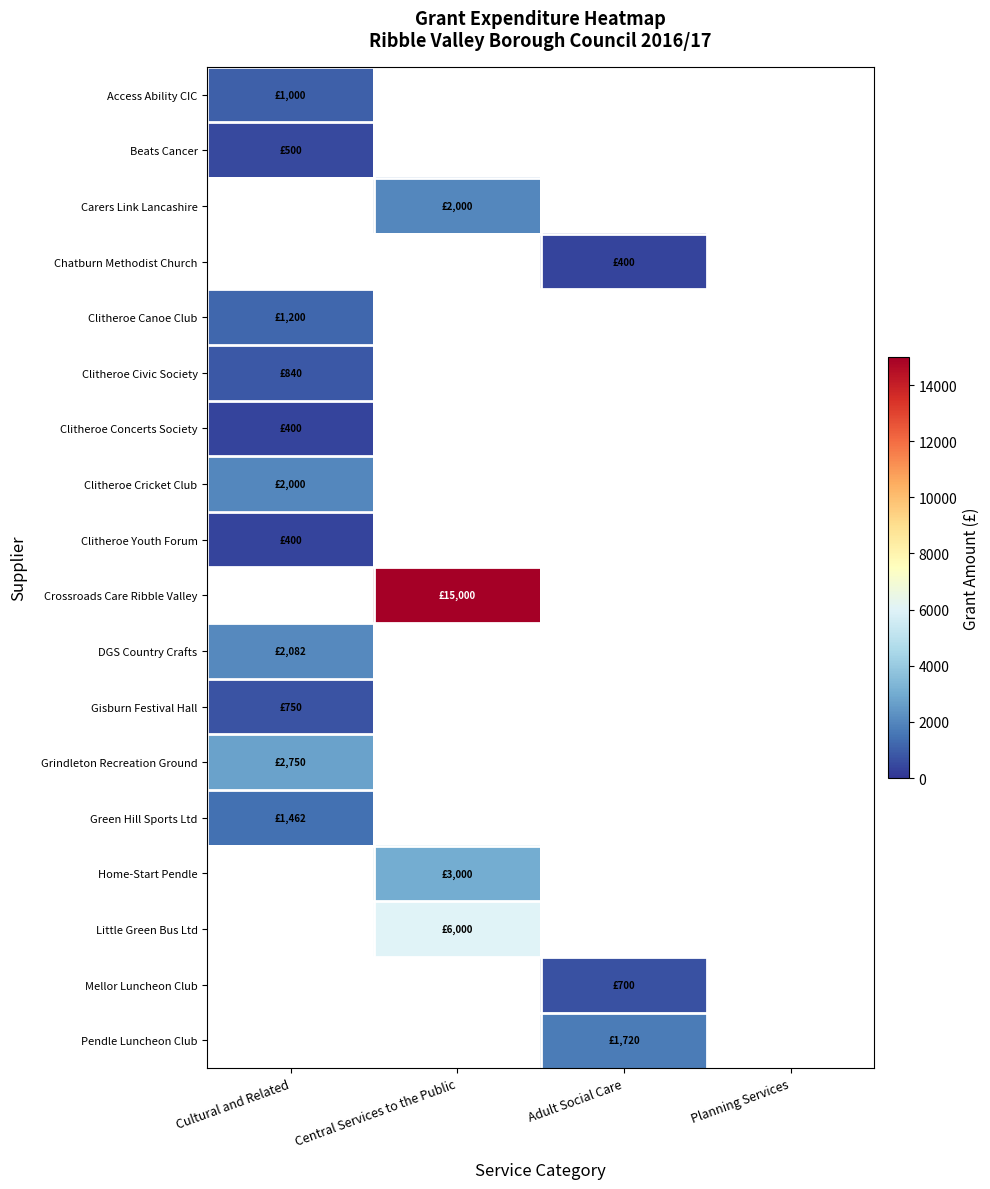

What is the greatest value displayed?

15000.0